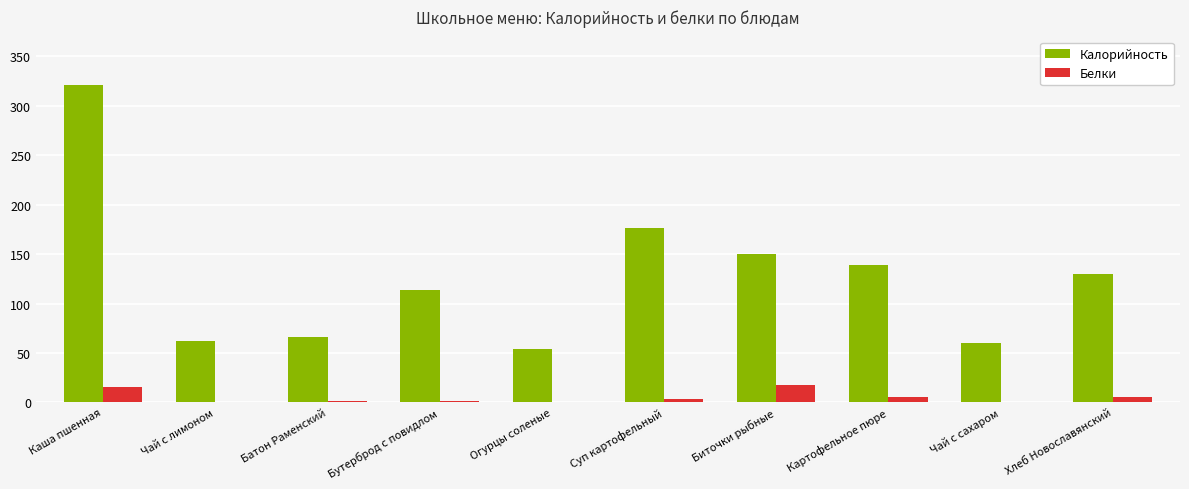

True or false: Калорийность has a value of 113.8 at Бутерброд с повидлом.

True